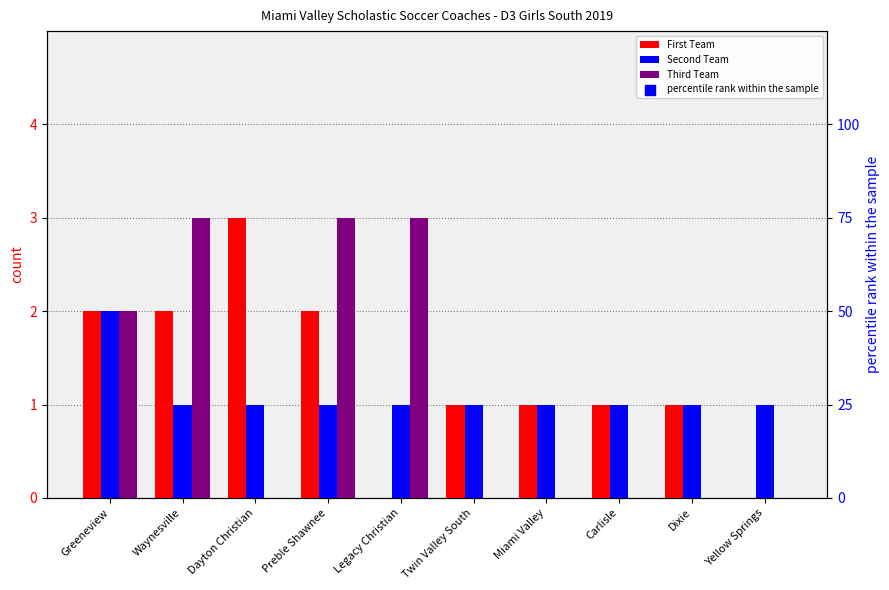

Which series contains the lowest Y value?

First Team